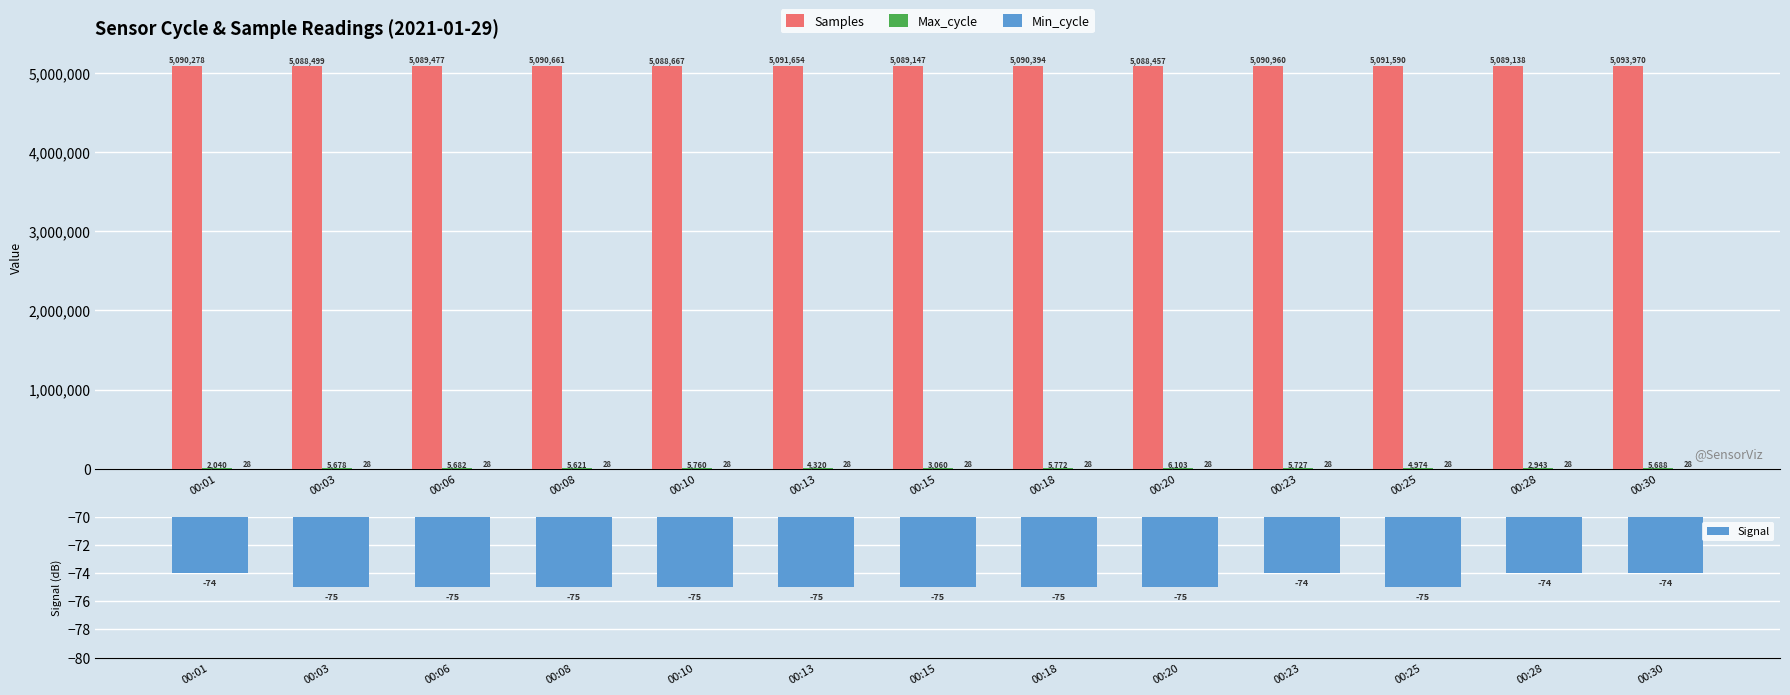

Rank the series by their maximum value, from lowest to highest.

Signal, Min_cycle, Max_cycle, Samples